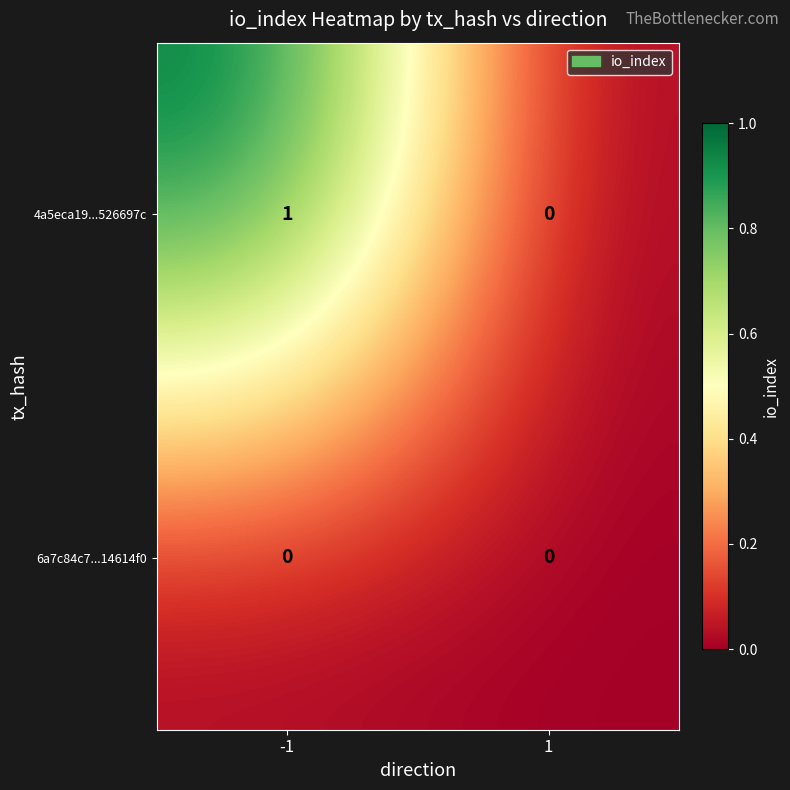

Between -1 and 1, which series saw the biggest shift?

4a5eca19...526697c